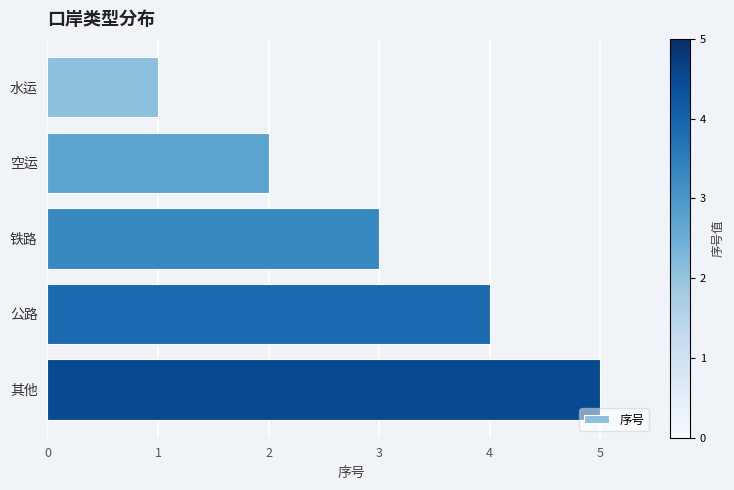

What is the sum of all values?

15